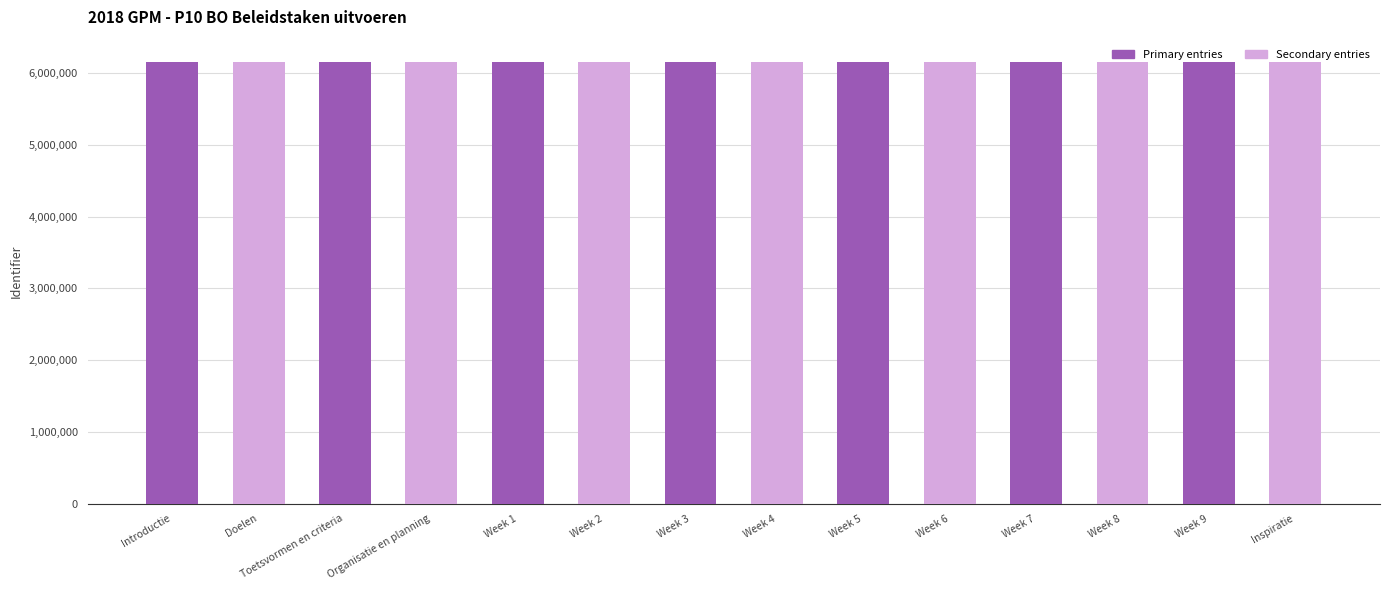

What is the total value across all series at Week 5?

12314160